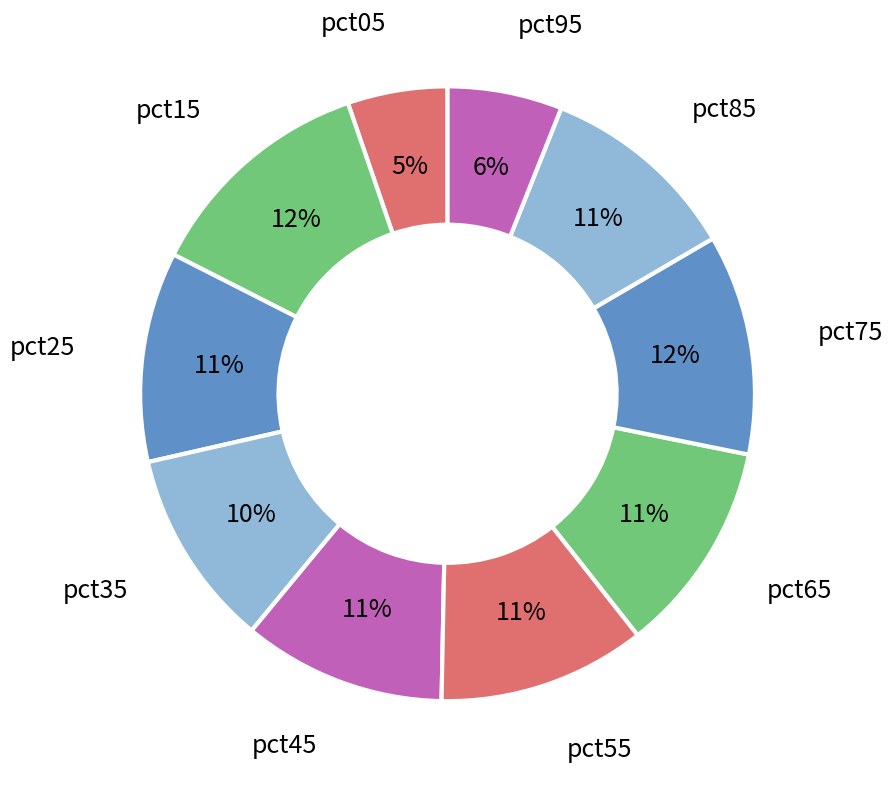

To the nearest percent, what portion does pct05 represent?

5%